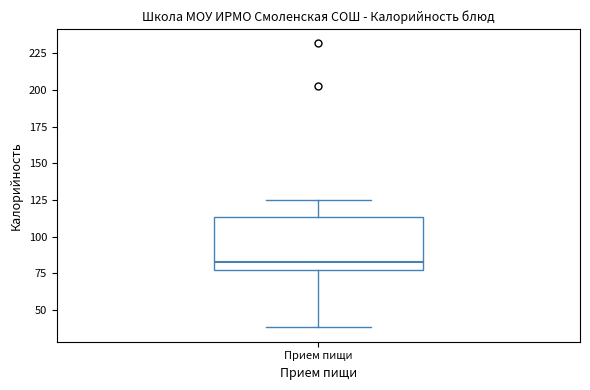

Read this box plot against the y-axis: the position of the median line, the range covered by the box, and the ends of both whiskers. The values are not printed on the chart, so give them approximately, as read against the axis.

median 85, box 80 to 115, whiskers 40 to 125